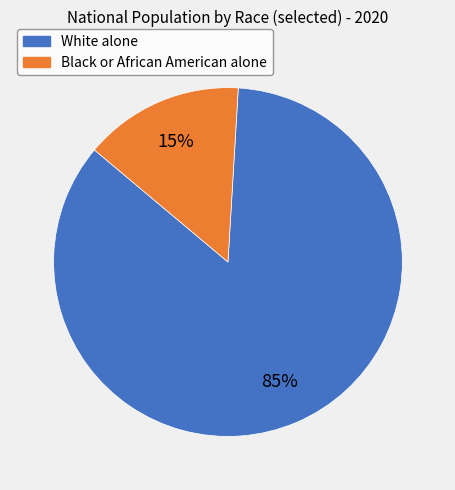

Which slice is the largest?

White alone